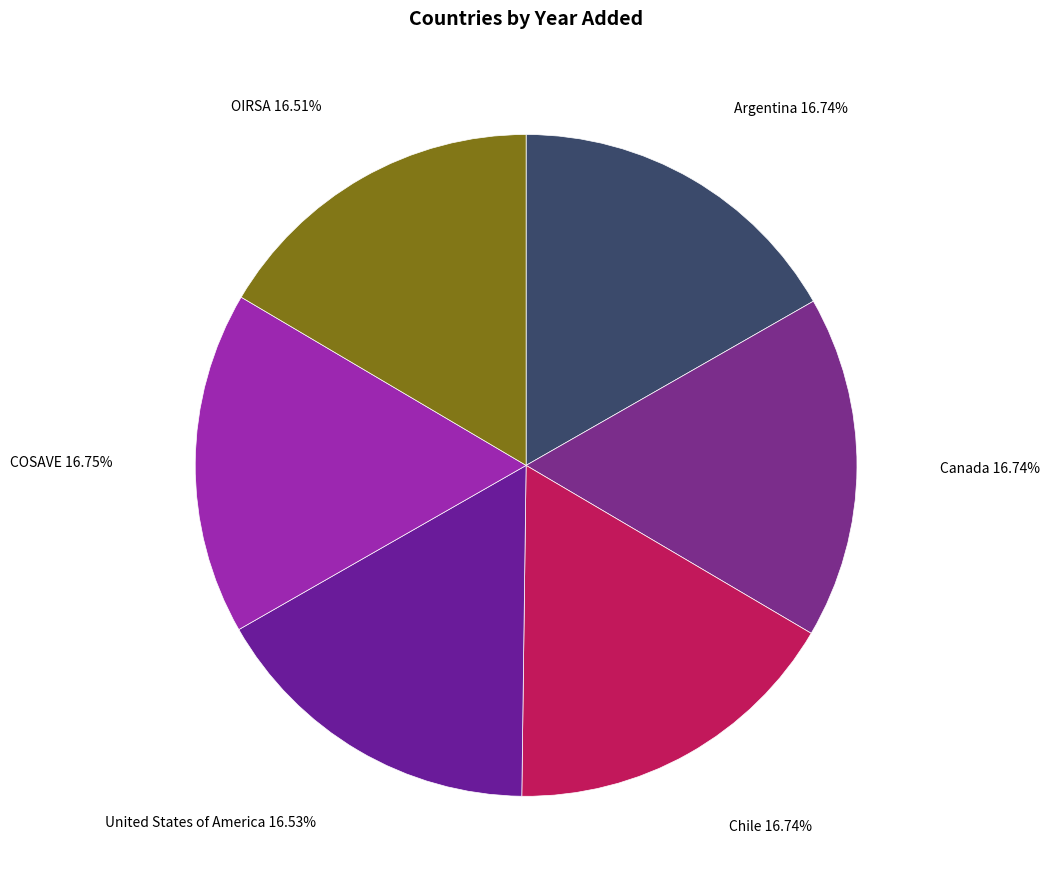

Does Argentina account for over 50% of the chart?

No